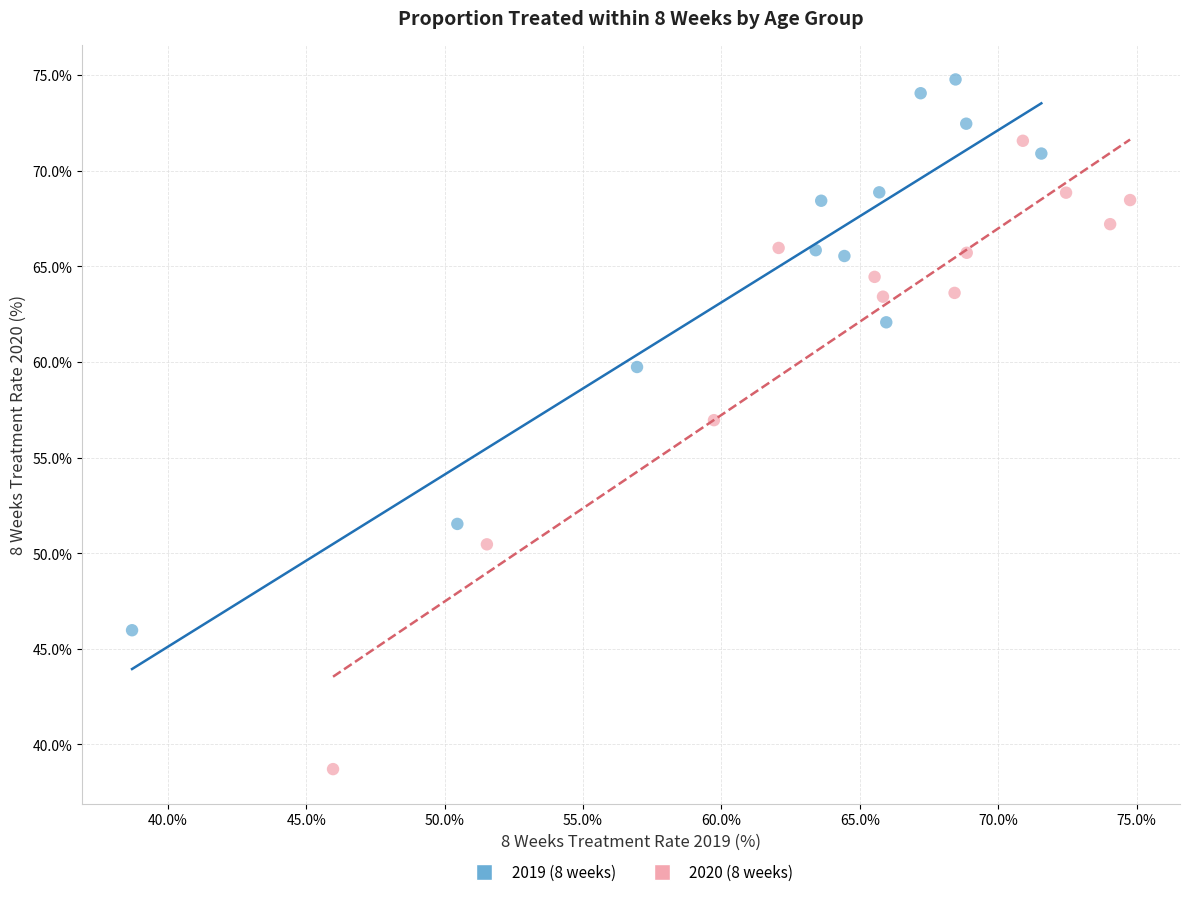

Which series has the widest spread of Y values?

2020 (8 weeks)